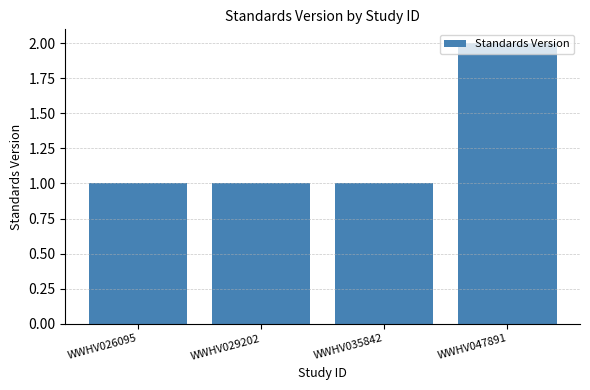

Which label corresponds to the largest value in the chart?

WWHV047891